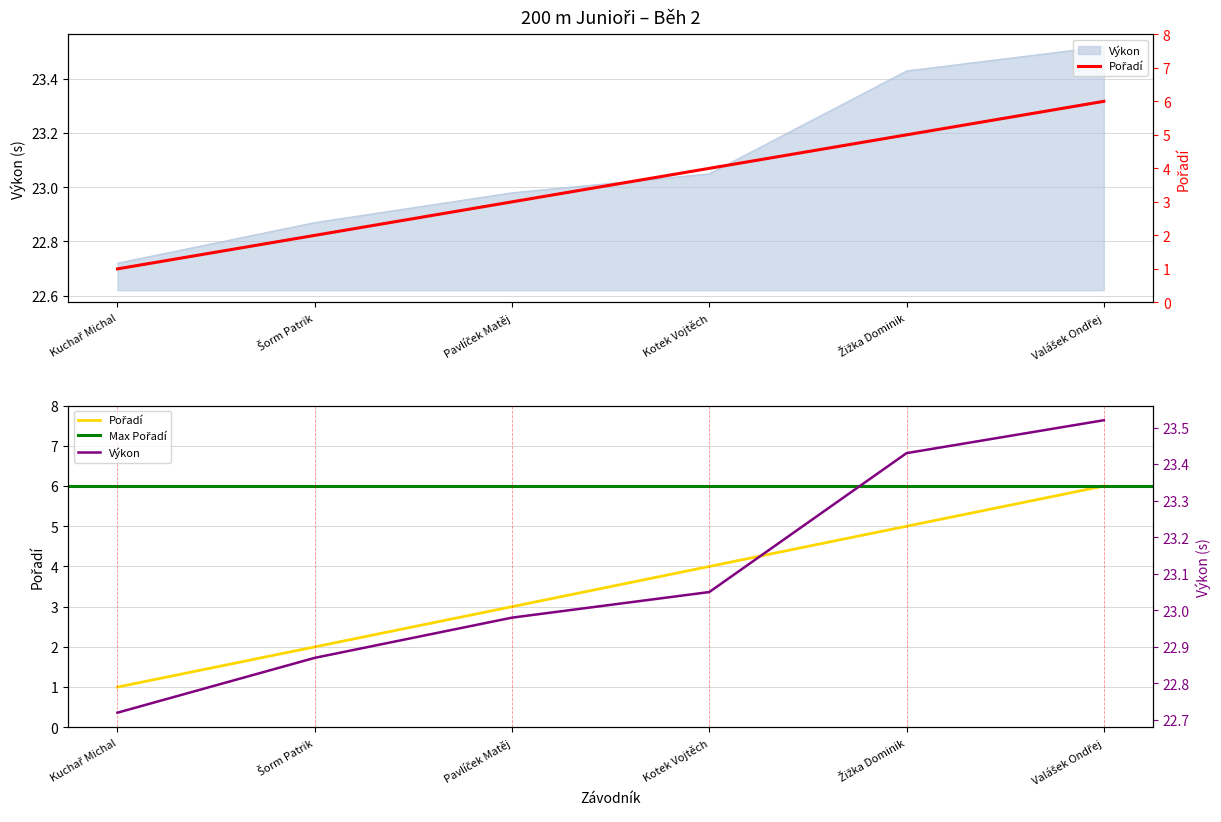

True or false: Pořadí has more than 2 points higher than both neighbors.

False